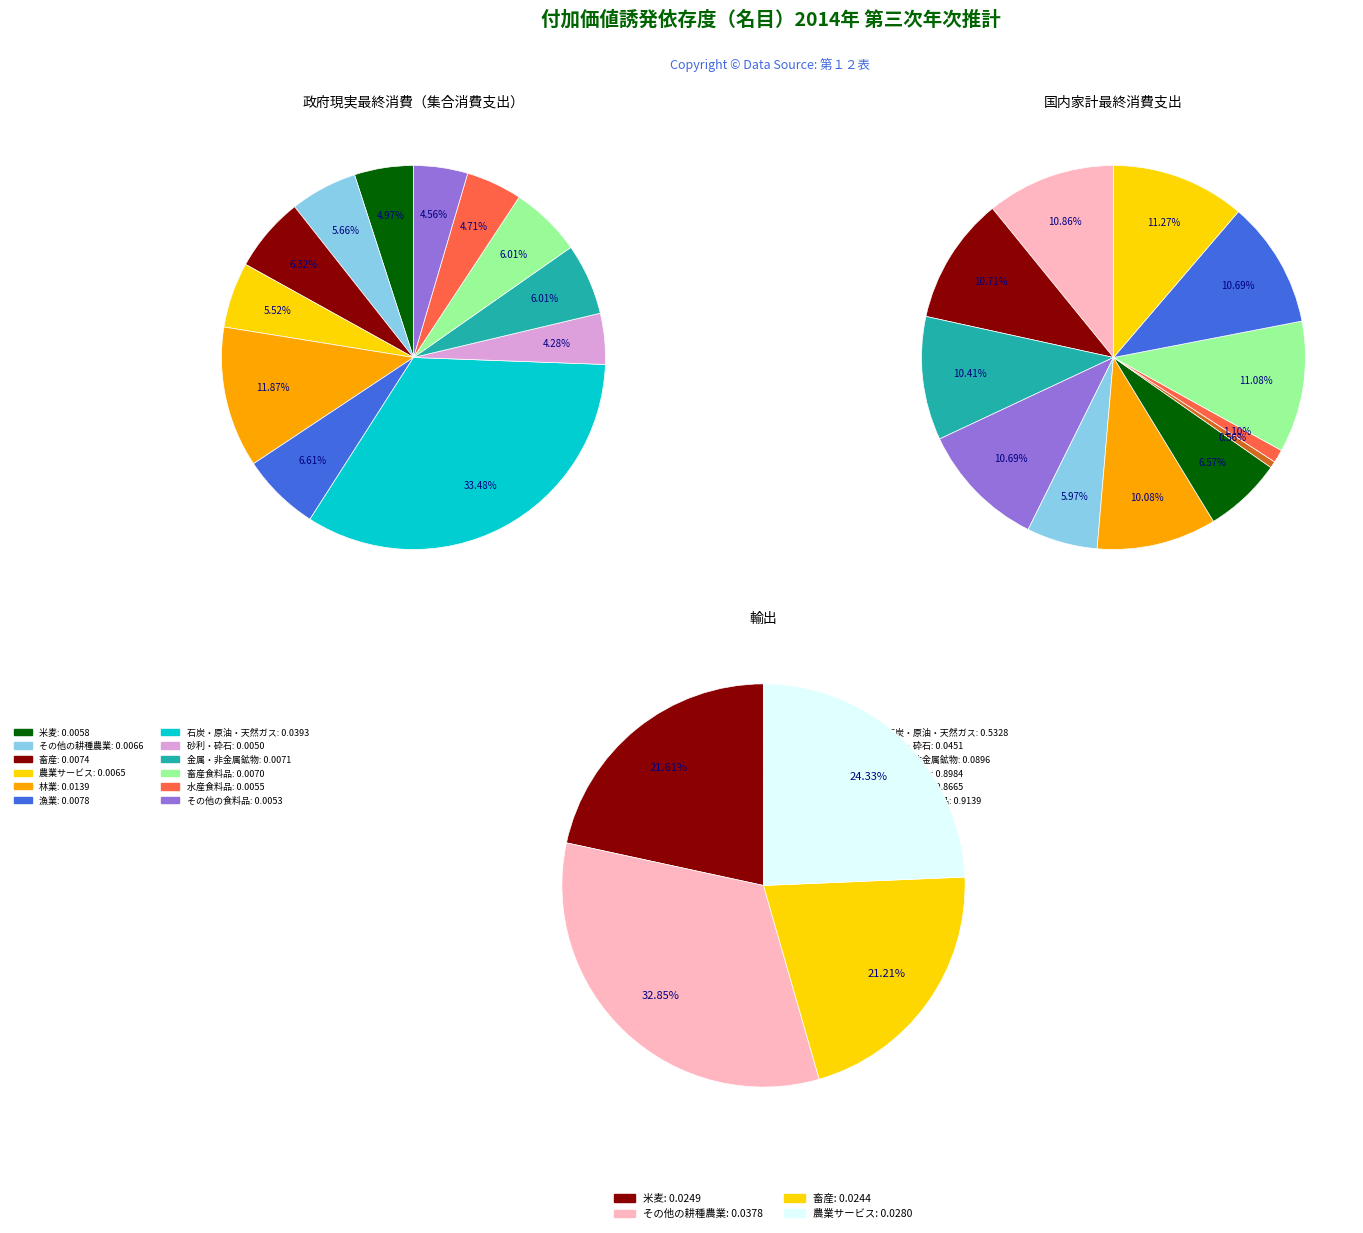

To the nearest percent, what is the difference between the その他の耕種農業 and 漁業 slice percentages?

1%